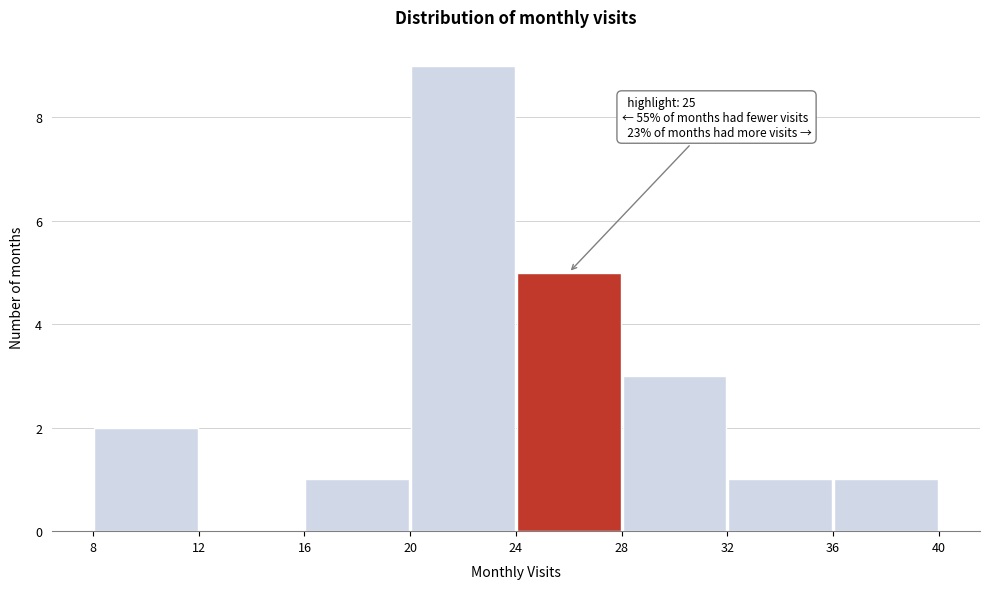

Which range on the x-axis has the tallest bar?

20 to 24